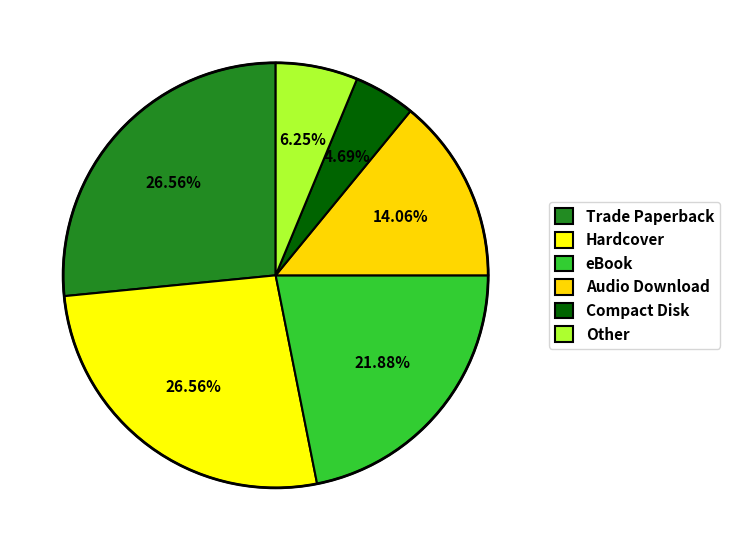

How many segments does this pie chart have?

6